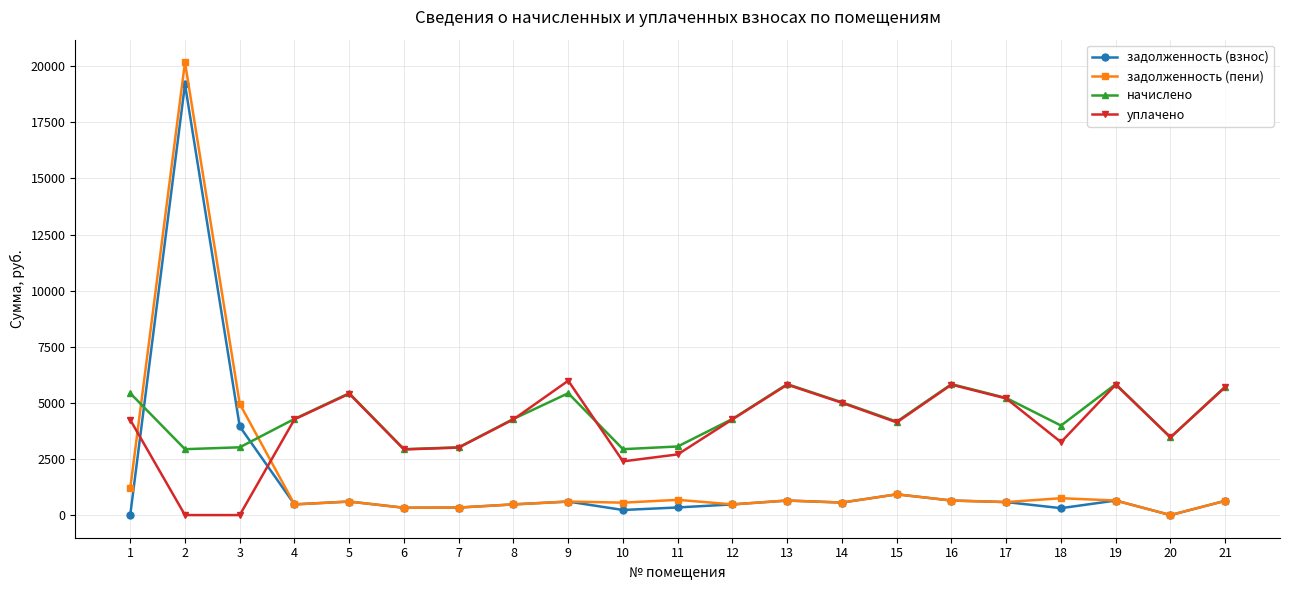

What is the difference between the highest and lowest values at 3?

4956.0